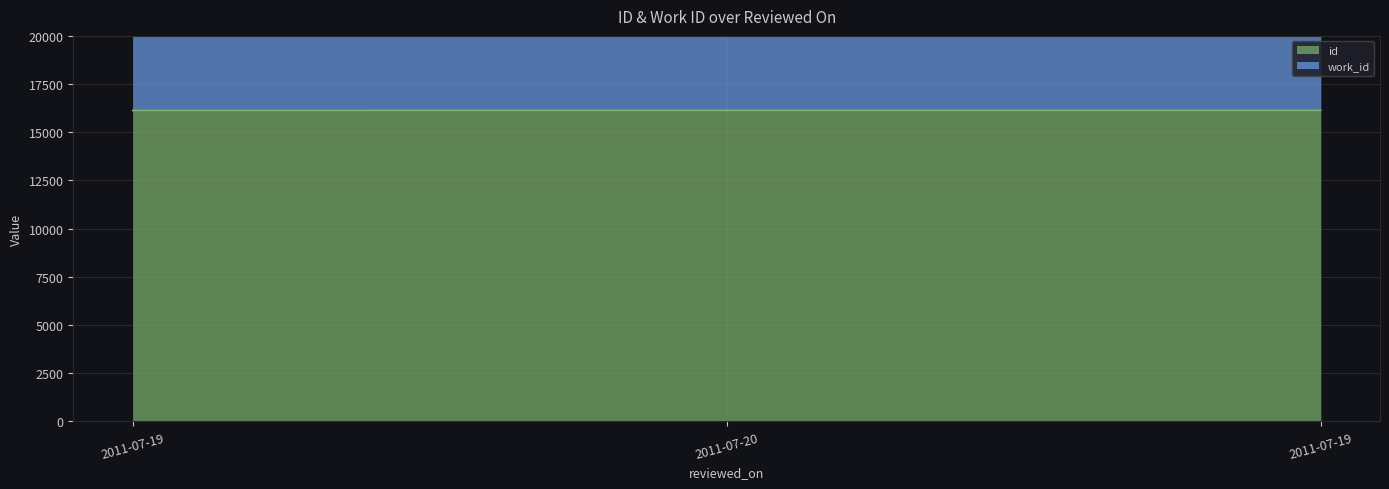

Rank the series by their maximum value, from highest to lowest.

work_id, id